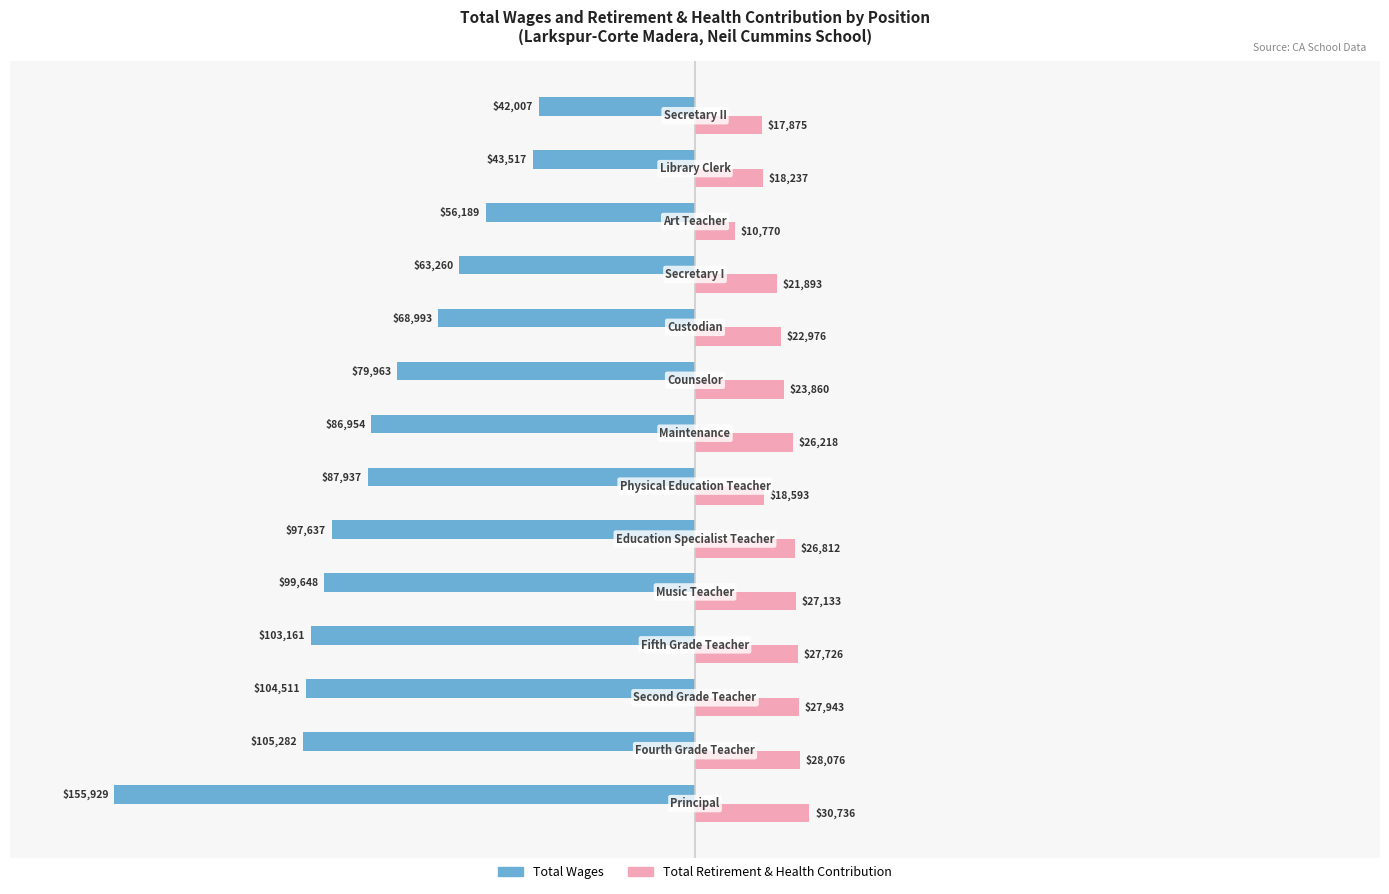

What is the sum of all Total Wages values?

-1194988